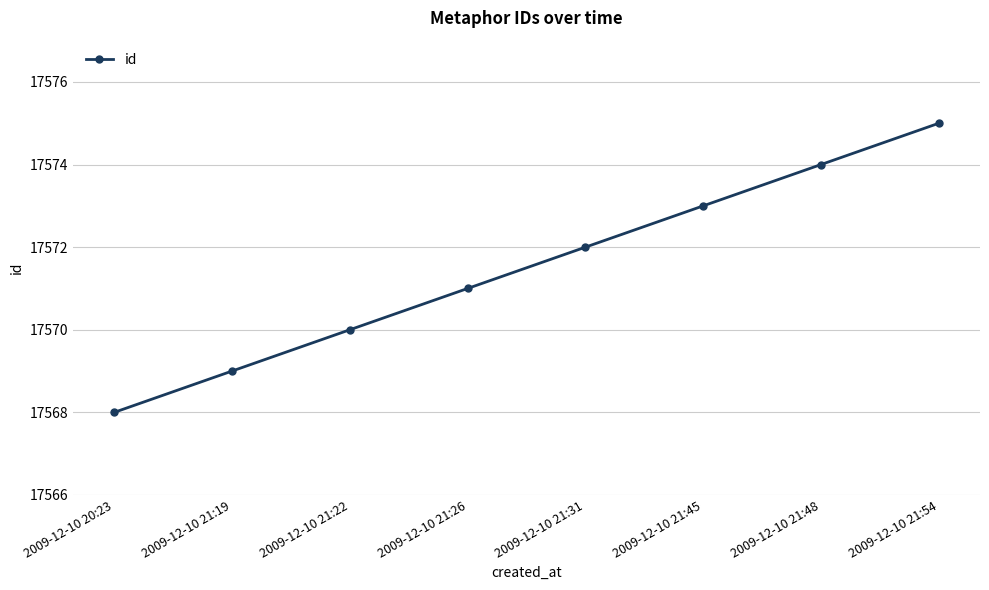

How many values are between 17570 and 17574?

5